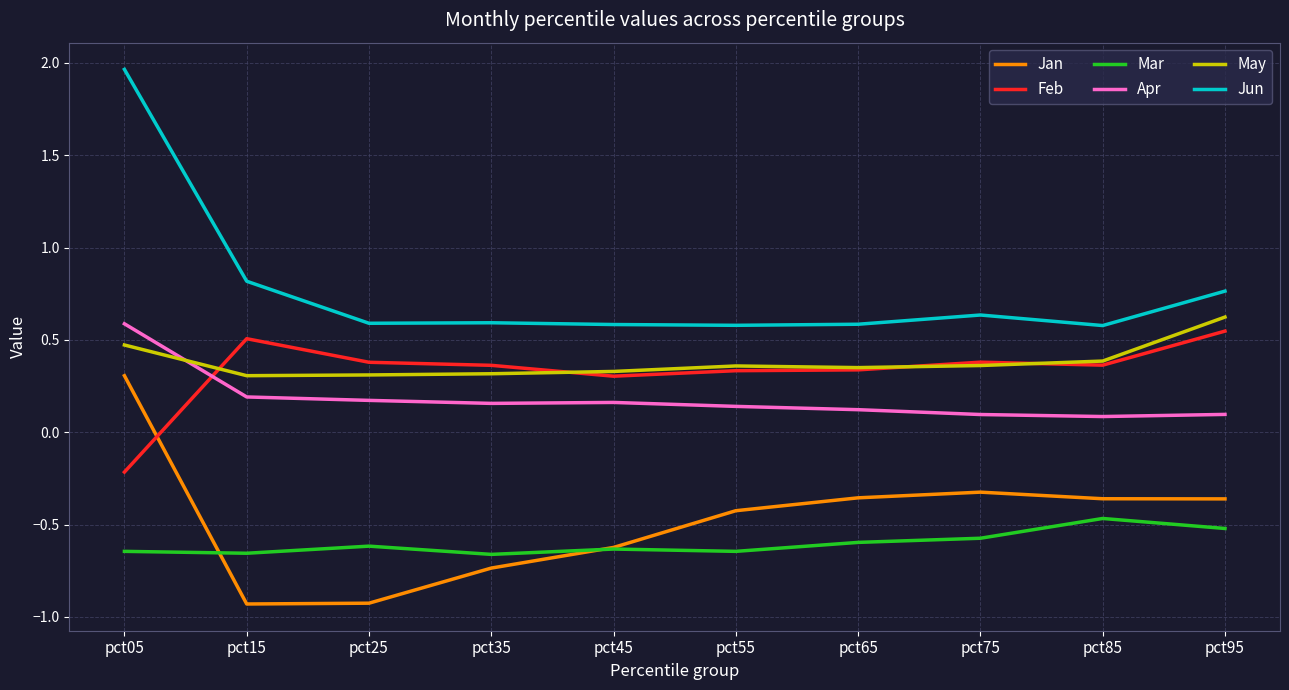

What is the sum of all May values?

3.8